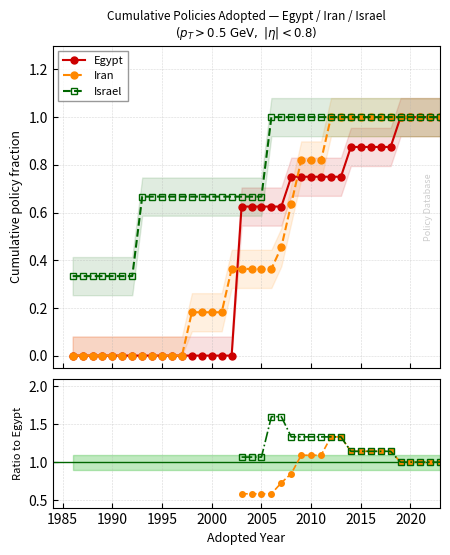

What is the value of the Iran point at the 27th from the left?

1.0